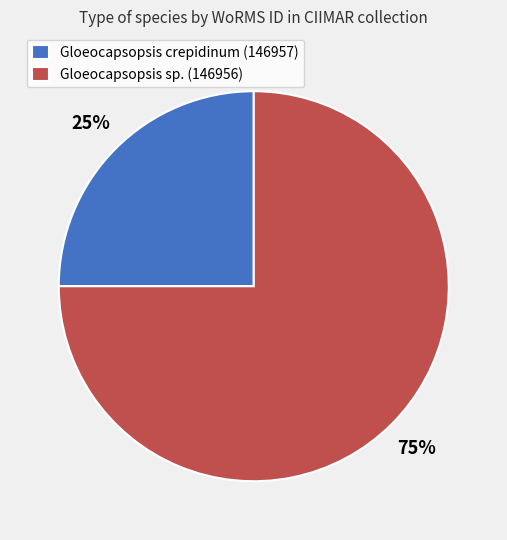

To the nearest percent, what portion does Gloeocapsopsis sp. (146956) represent?

75%